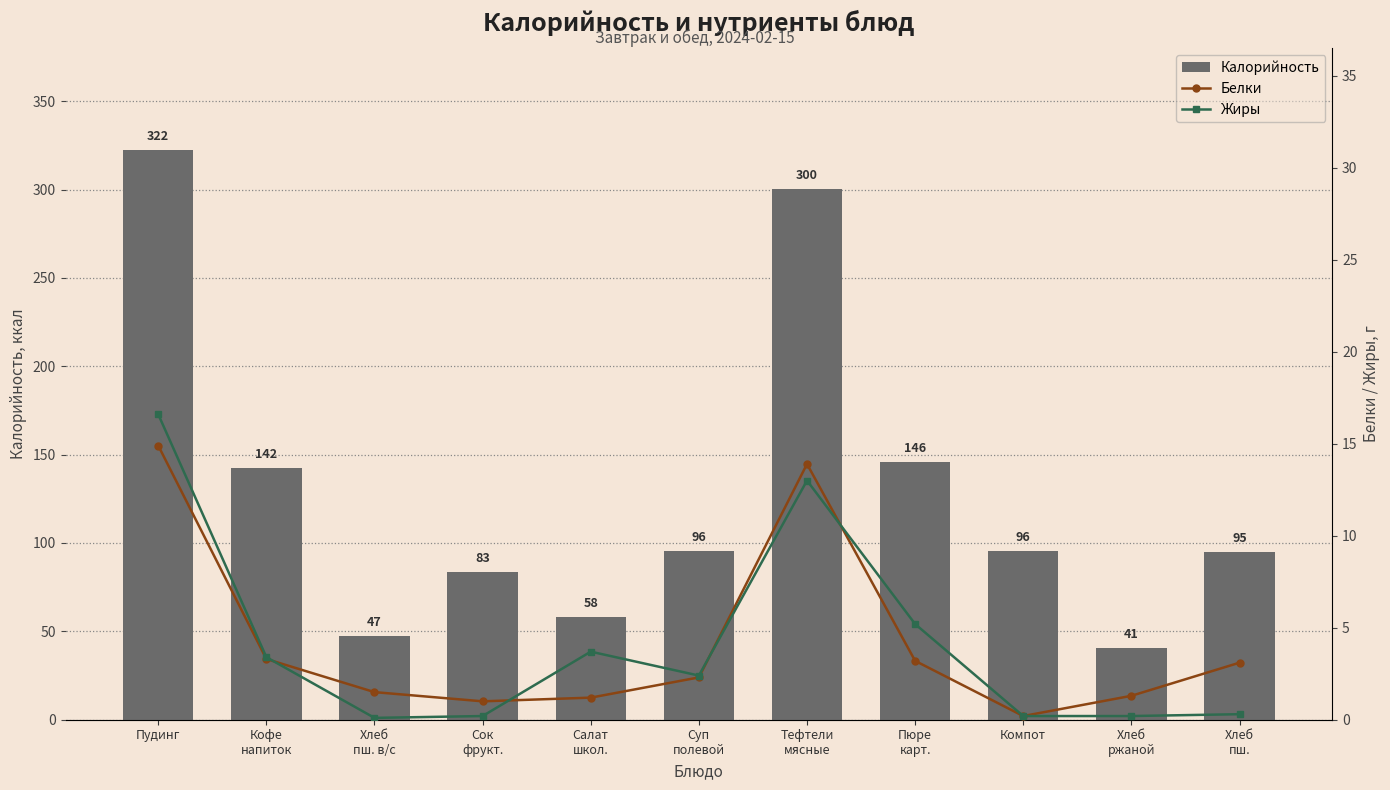

What are all the series names shown in the legend?

Калорийность, Белки, Жиры